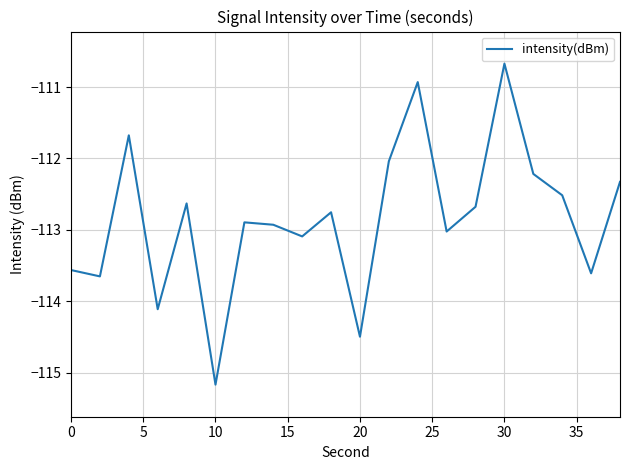

What is the smallest value displayed?

-115.2